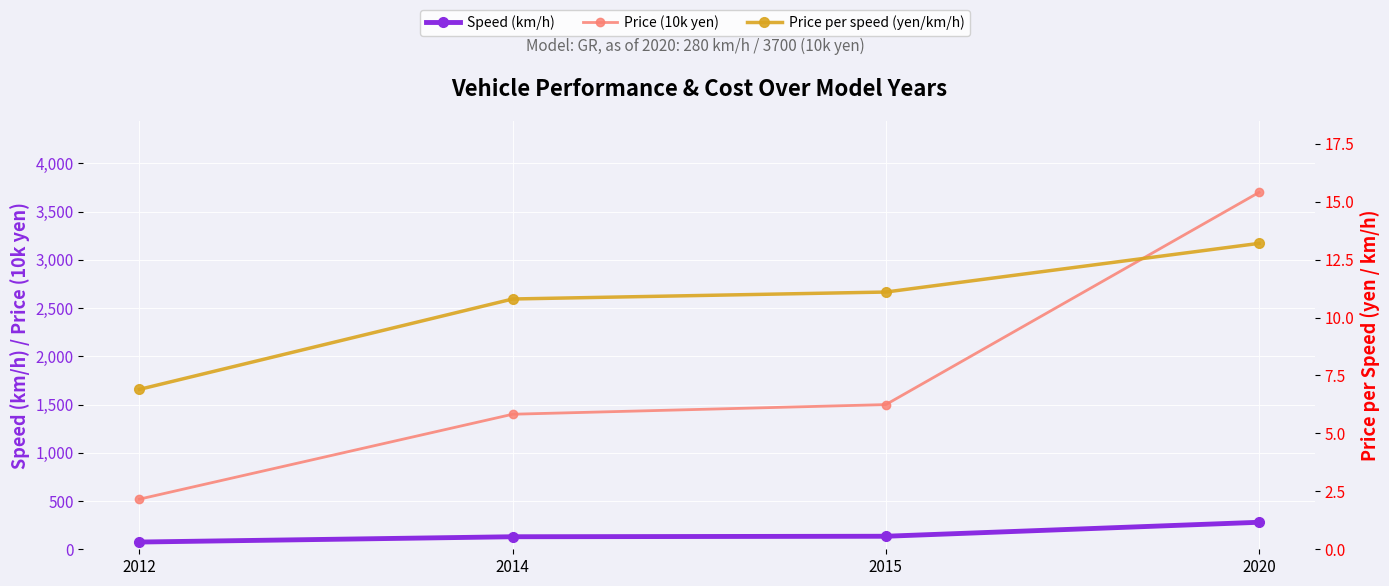

Is the value of Price per speed (yen/km/h) at 2014 greater than the value of Speed (km/h) at 2020?

No